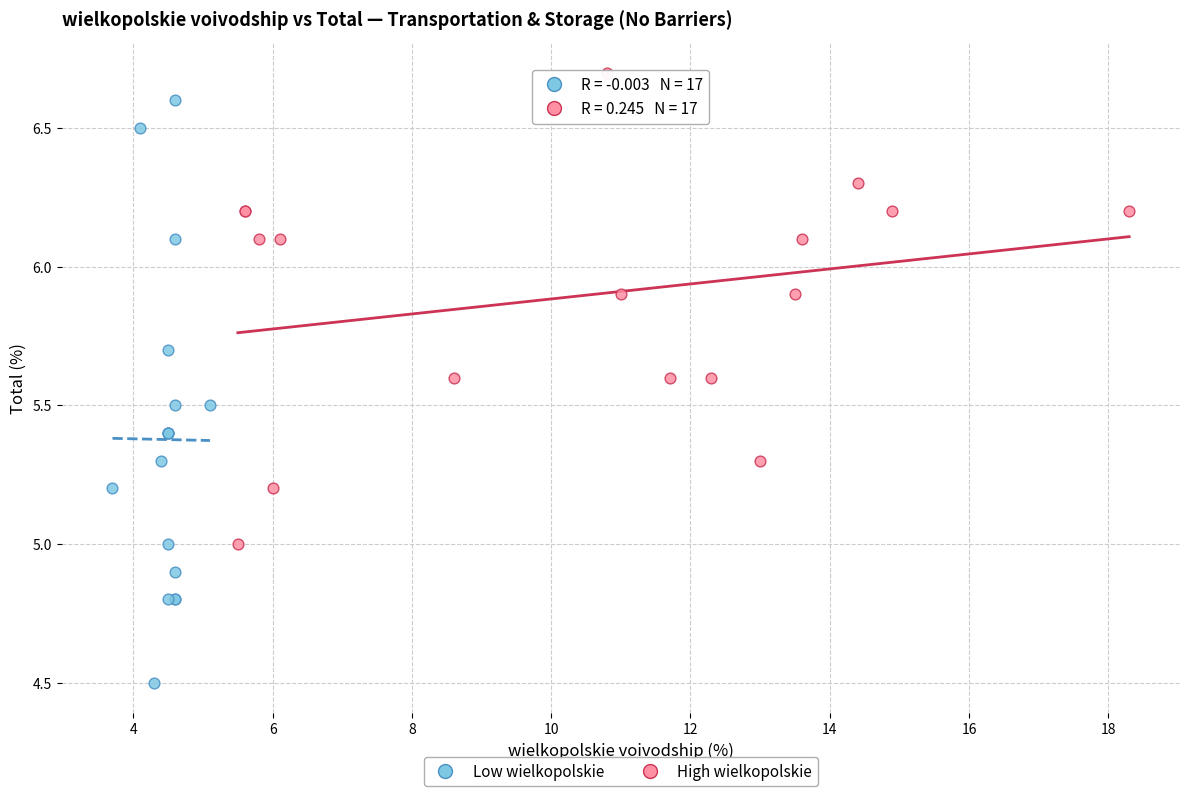

Which series reaches the minimum Y coordinate?

Low wielkopolskie